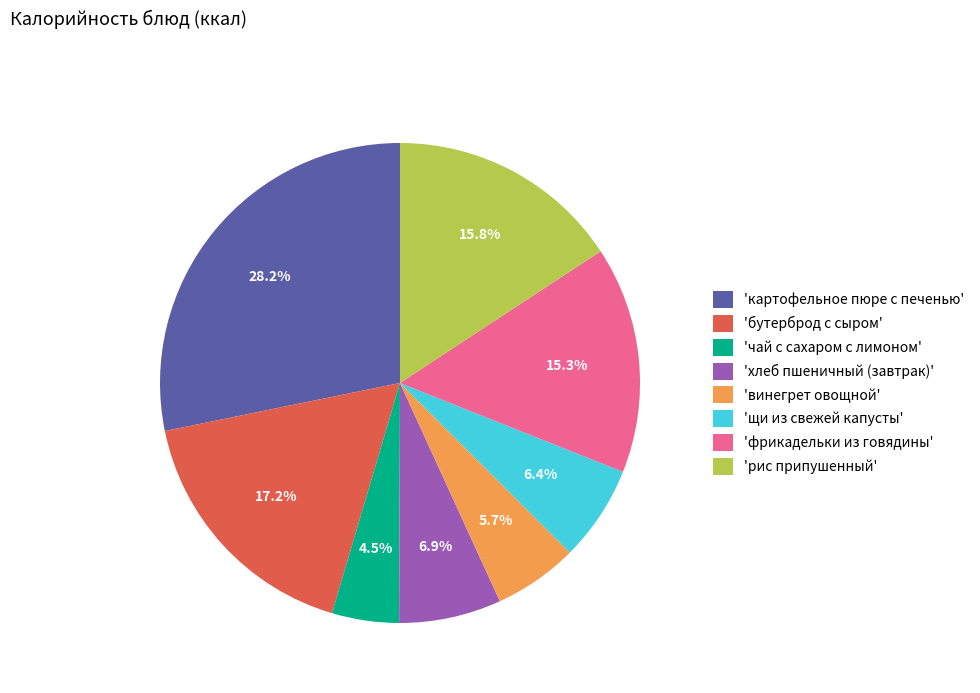

Does any single category account for the majority?

No